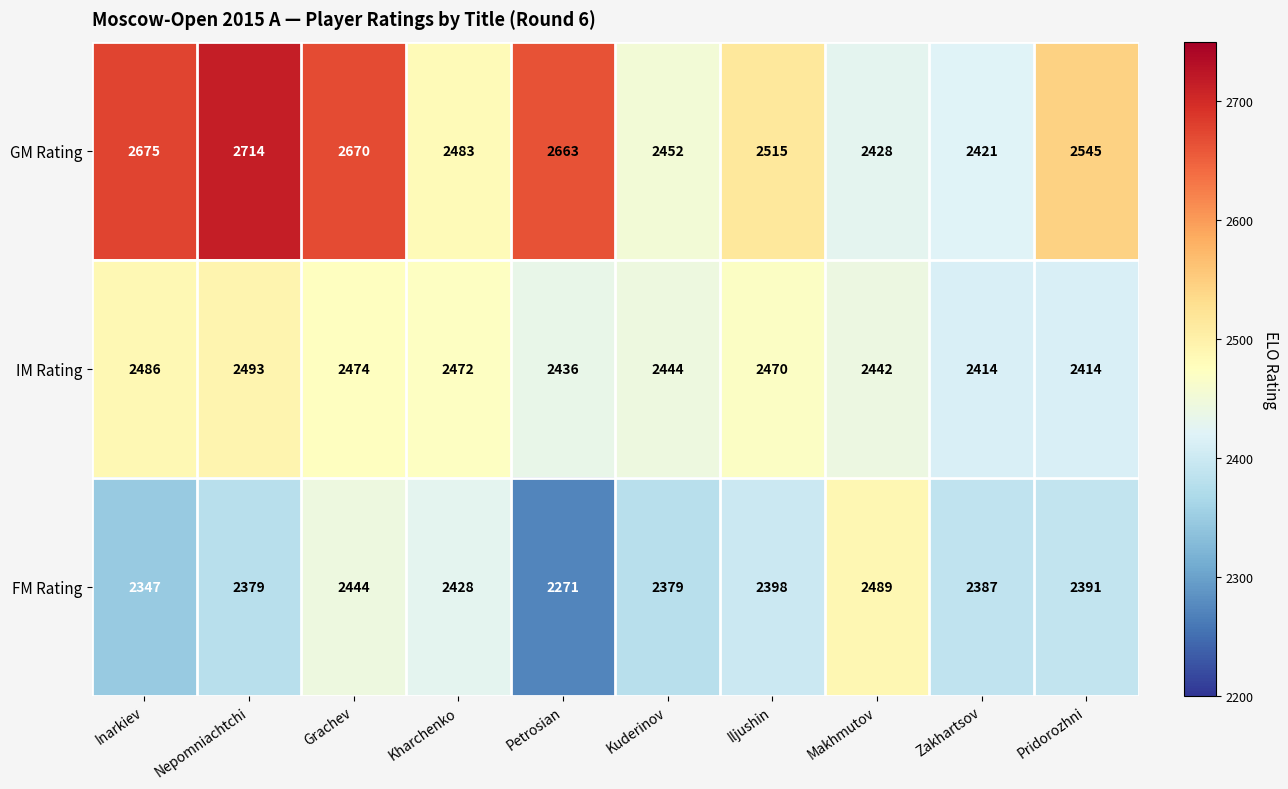

Reading left to right, extract all data points from this chart.

GM Rating: Inarkiev=2675	Nepomniachtchi=2714	Grachev=2670	Kharchenko=2483	Petrosian=2663	Kuderinov=2452	Iljushin=2515	Makhmutov=2428	Zakhartsov=2421	Pridorozhni=2545
IM Rating: Inarkiev=2486	Nepomniachtchi=2493	Grachev=2474	Kharchenko=2472	Petrosian=2436	Kuderinov=2444	Iljushin=2470	Makhmutov=2442	Zakhartsov=2414	Pridorozhni=2414
FM Rating: Inarkiev=2347	Nepomniachtchi=2379	Grachev=2444	Kharchenko=2428	Petrosian=2271	Kuderinov=2379	Iljushin=2398	Makhmutov=2489	Zakhartsov=2387	Pridorozhni=2391